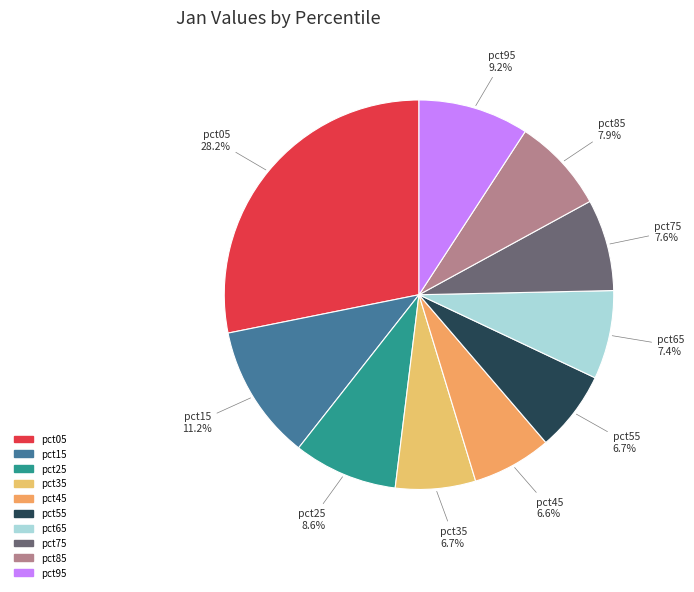

Which has a higher value, pct65 or pct55?

pct65